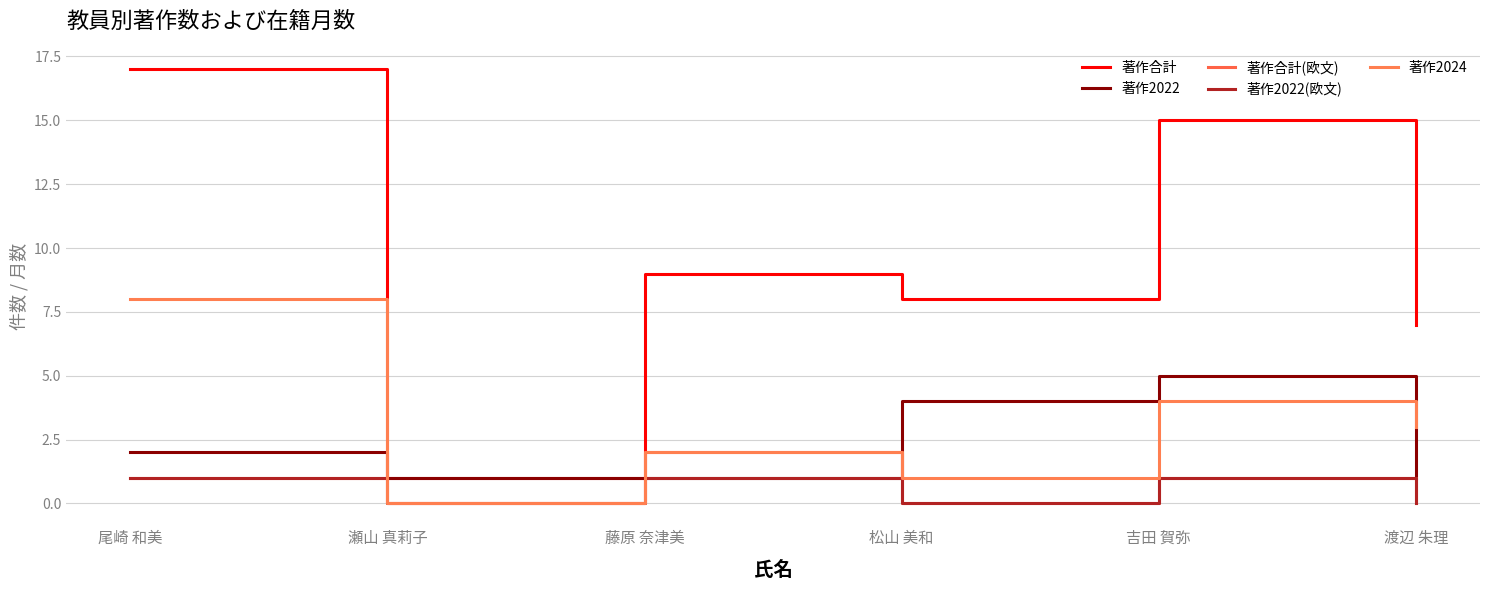

True or false: 著作合計 and 著作2022 intersect in this chart.

False